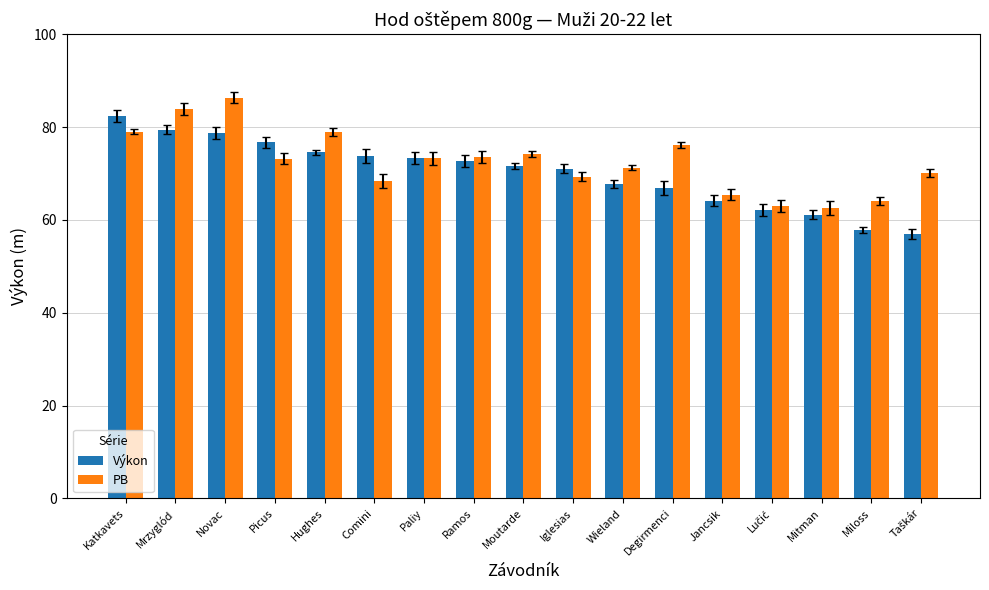

List the series in order of their peak value, highest first.

PB, Výkon